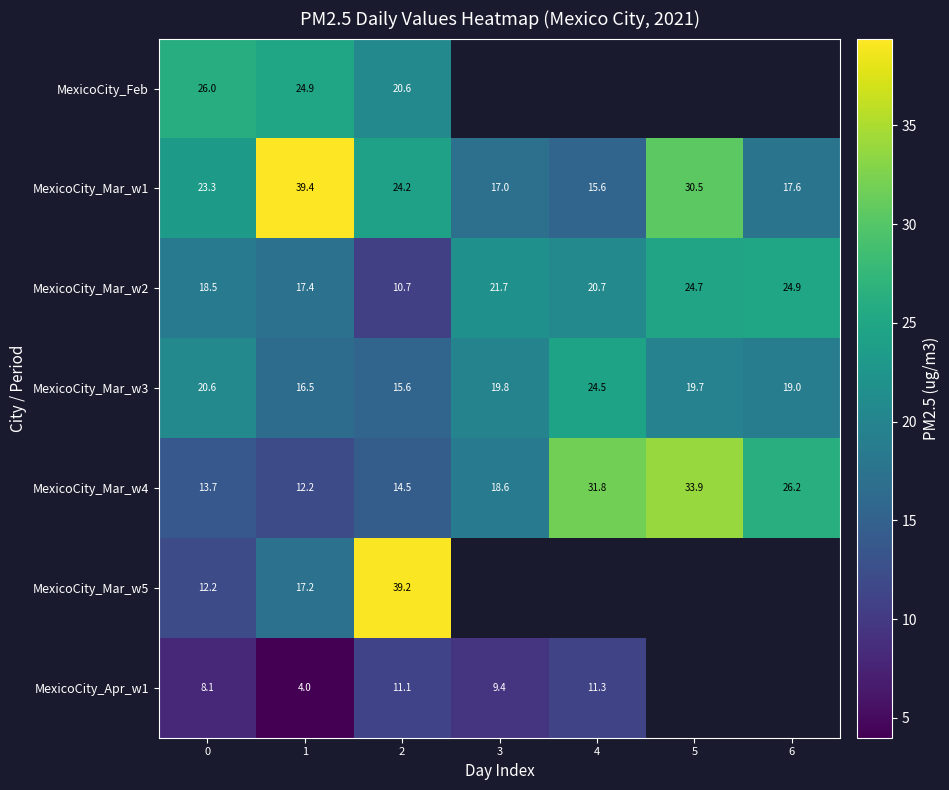

Where does the MexicoCity_Mar_w4 series first go above 18?

3